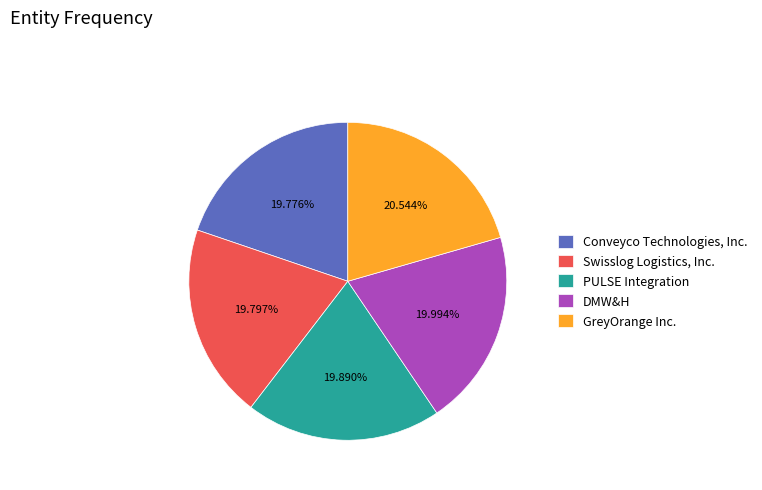

Approximately how many times larger is the value at DMW&H compared to GreyOrange Inc.?

1.0